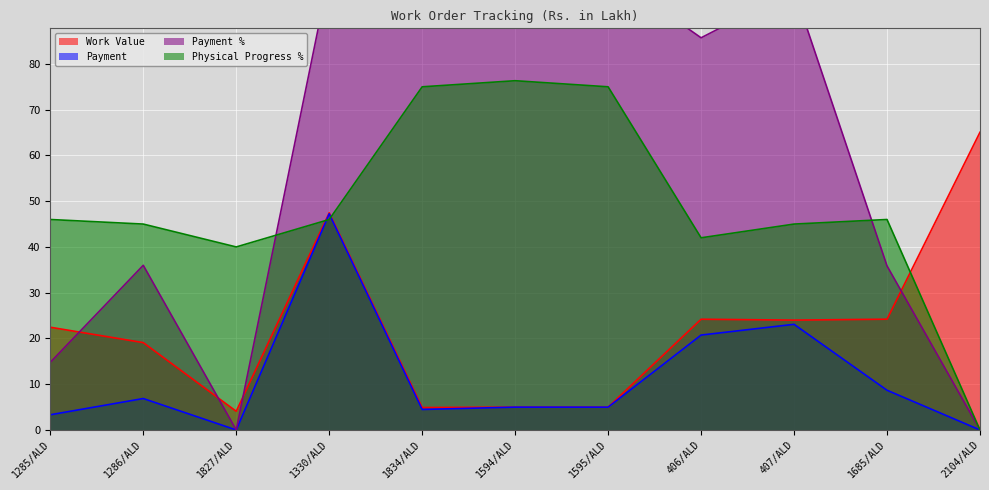

Rank the series at 1595/ALD from lowest to highest value.

Work Value, Payment, Physical Progress %, Payment %